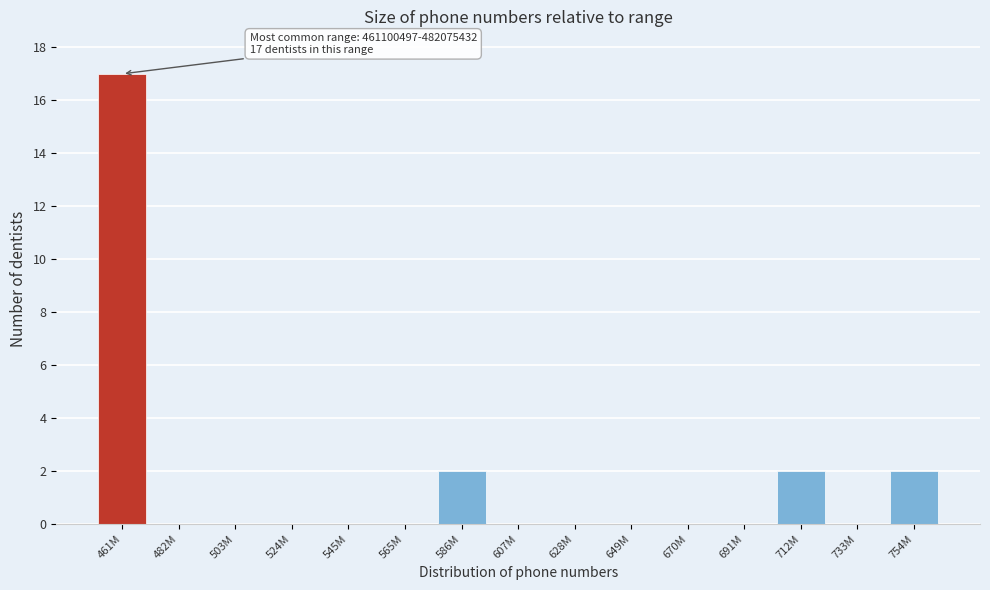

Reading left to right, list all the values displayed in this chart.

461M=17	482M=0	503M=0	524M=0	545M=0	565M=0	586M=2	607M=0	628M=0	649M=0	670M=0	691M=0	712M=2	733M=0	754M=2